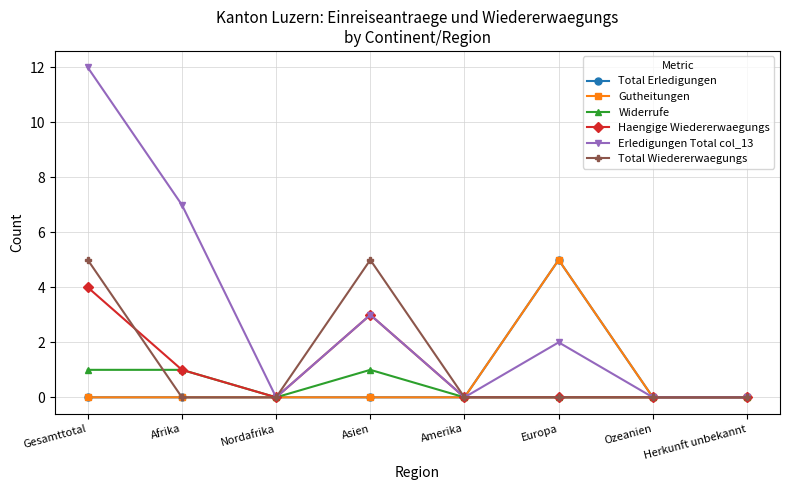

At which category does the chart reach its minimum across all series?

Gesamttotal